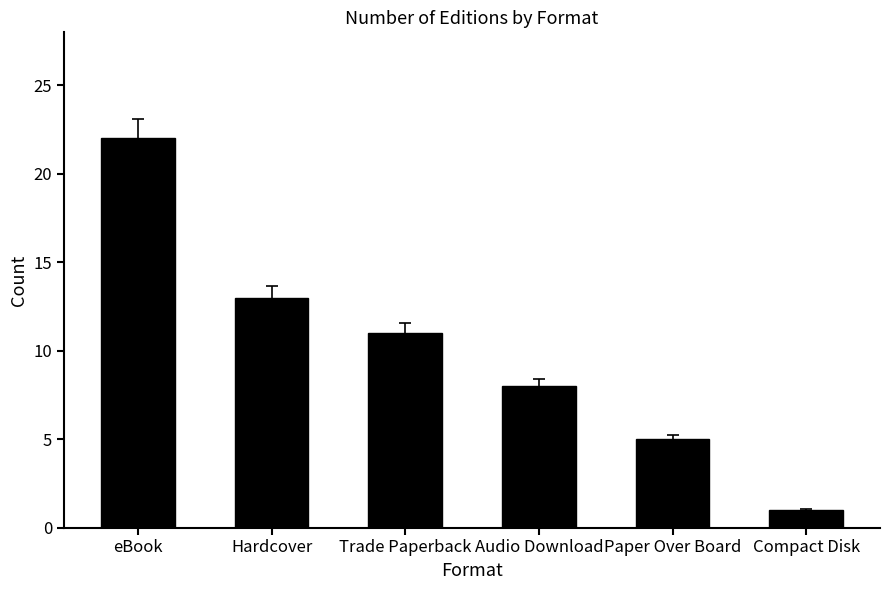

Rank the categories by value from highest to lowest.

eBook, Hardcover, Trade Paperback, Audio Download, Paper Over Board, Compact Disk